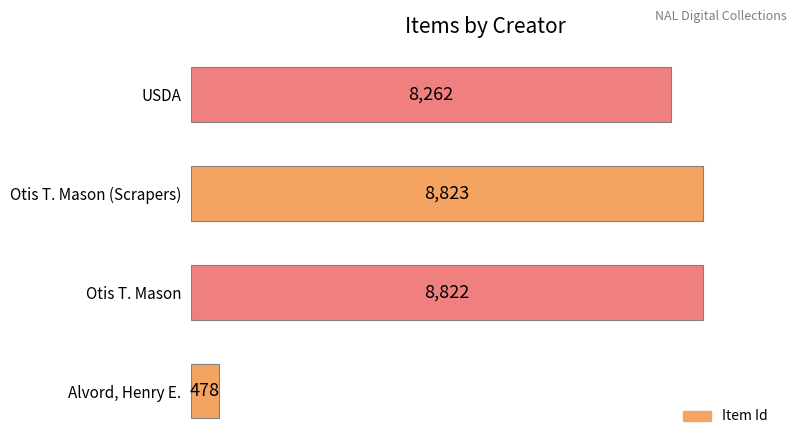

Approximately how many times larger is the value at USDA compared to Alvord, Henry E.?

17.3